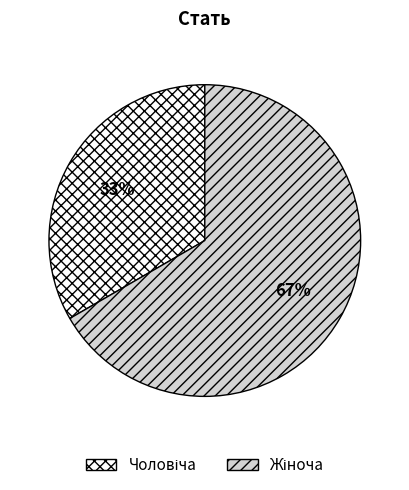

Is there a majority slice in this chart?

Yes